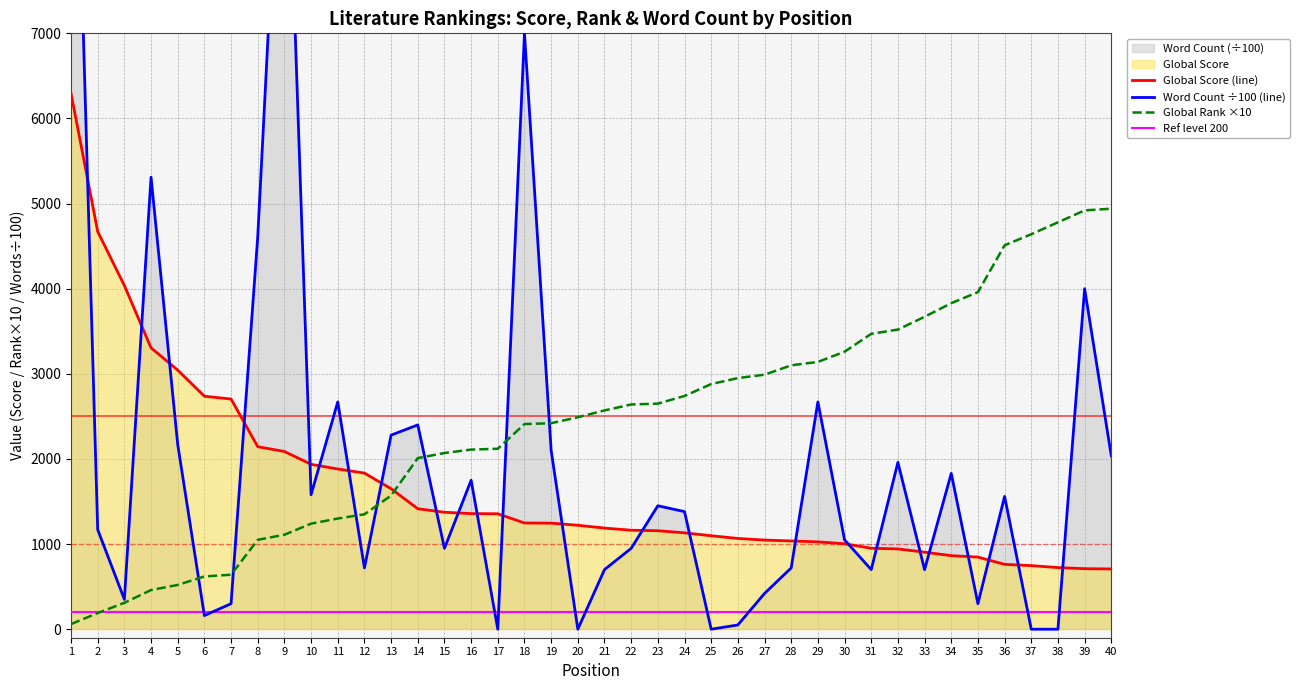

The Global Rank ×10 series shows 1116.5 at 35. True or false?

False